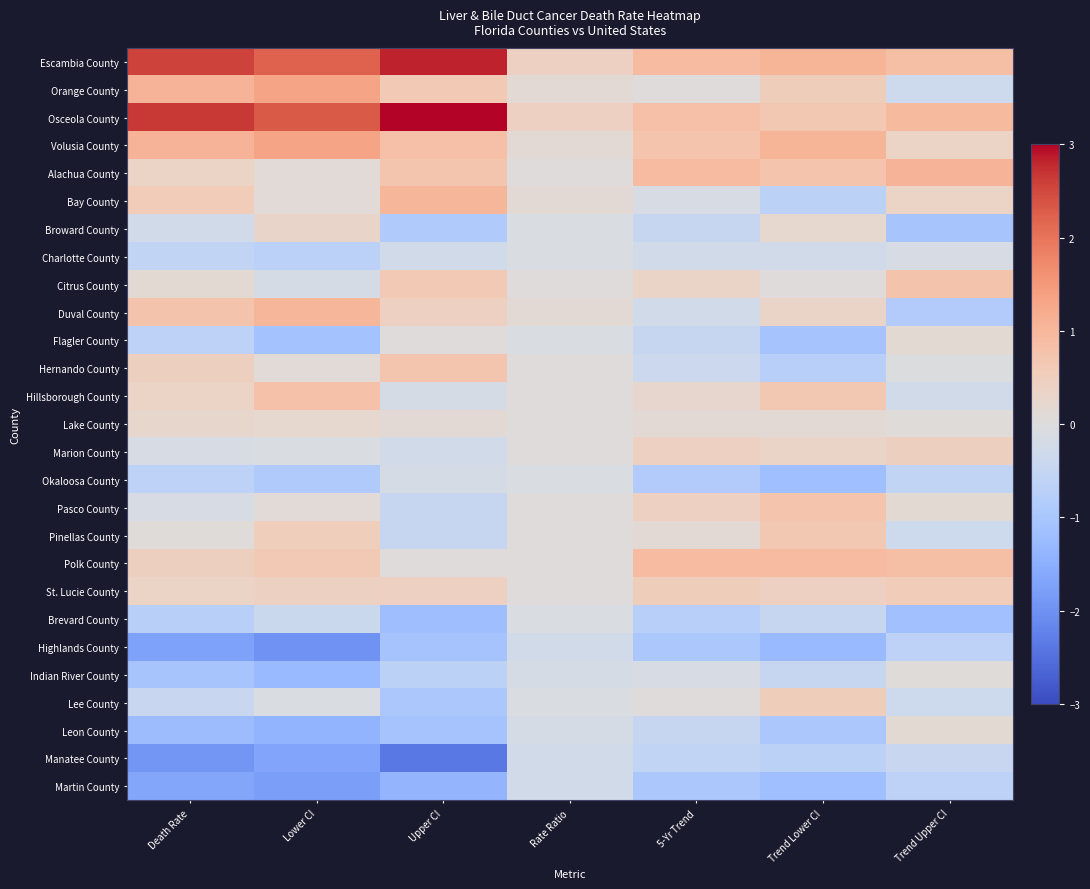

True or false: Marion County has a value of 0.3 at Trend Lower CI.

True